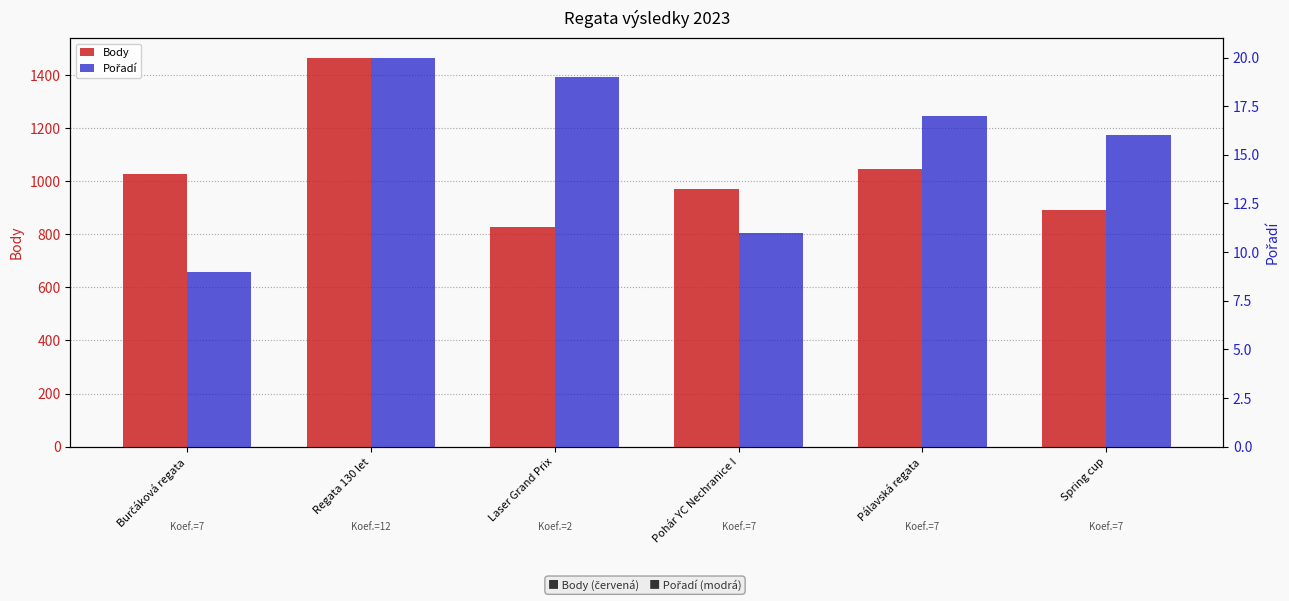

What position from the right is Burčáková regata?

6